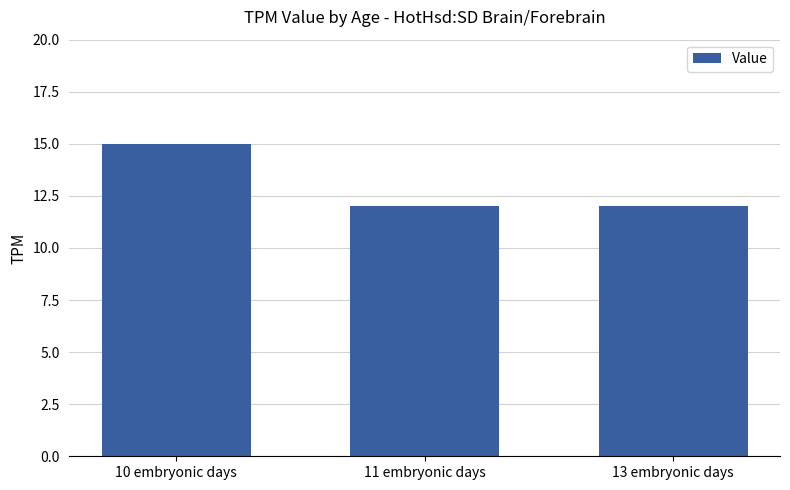

What is the difference between the maximum and second lowest values?

3